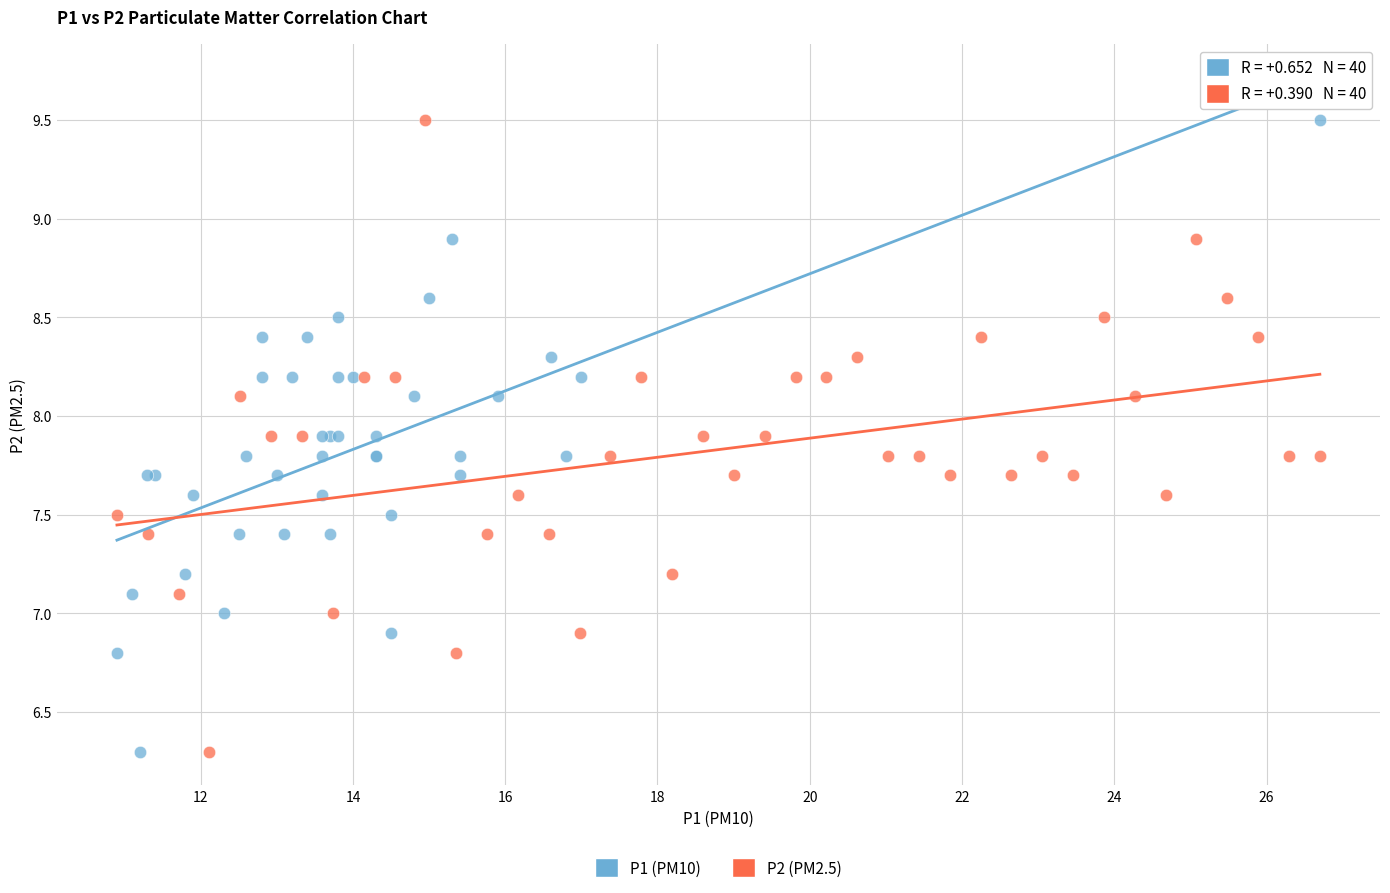

What are all the series names shown in the legend?

P1 (PM10), P2 (PM2.5)